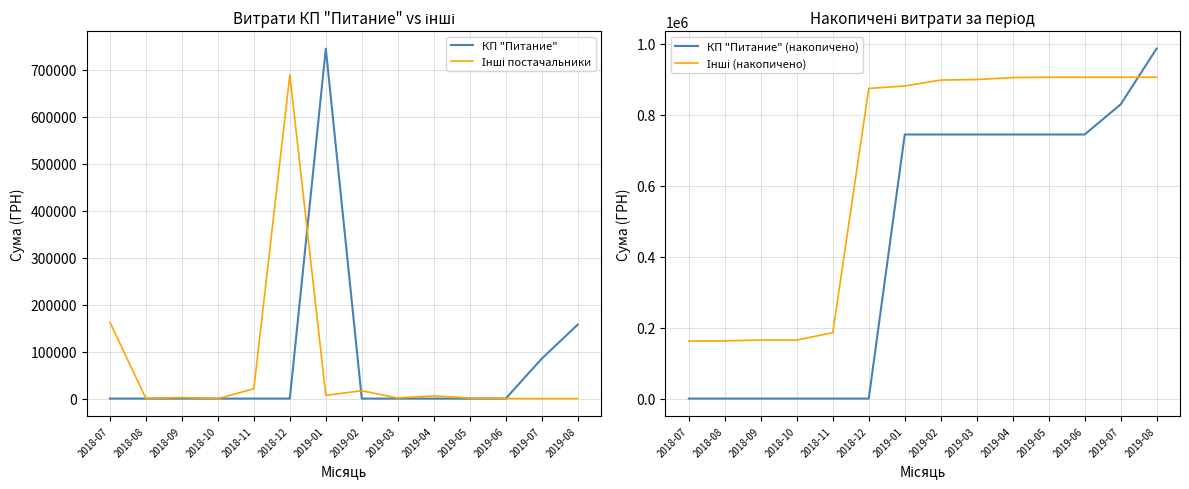

Reading left to right, transcribe all the data shown in this chart.

КП "Питание": 0.0	0.0	0.0	0.0	0.0	0.0	744557.9	0.0	0.0	0.0	0.0	0.0	84793.5	157292.3
Інші постачальники: 162346.1	360.0	2300.0	0.0	20833.6	688580.5	6863.2	16793.8	1296.0	5648.0	997.9	0.0	0.0	0.0
КП "Питание" (накопичено): 0.0	0.0	0.0	0.0	0.0	0.0	744557.9	744557.9	744557.9	744557.9	744557.9	744557.9	829351.4	986643.7
Інші (накопичено): 162346.1	162706.1	165006.1	165006.1	185839.7	874420.2	881283.4	898077.2	899373.2	905021.2	906019.1	906019.1	906019.1	906019.1